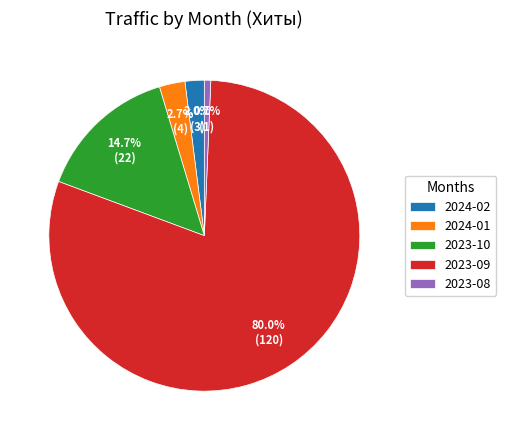

How much of the chart is everything except 2023-08?

99.3%